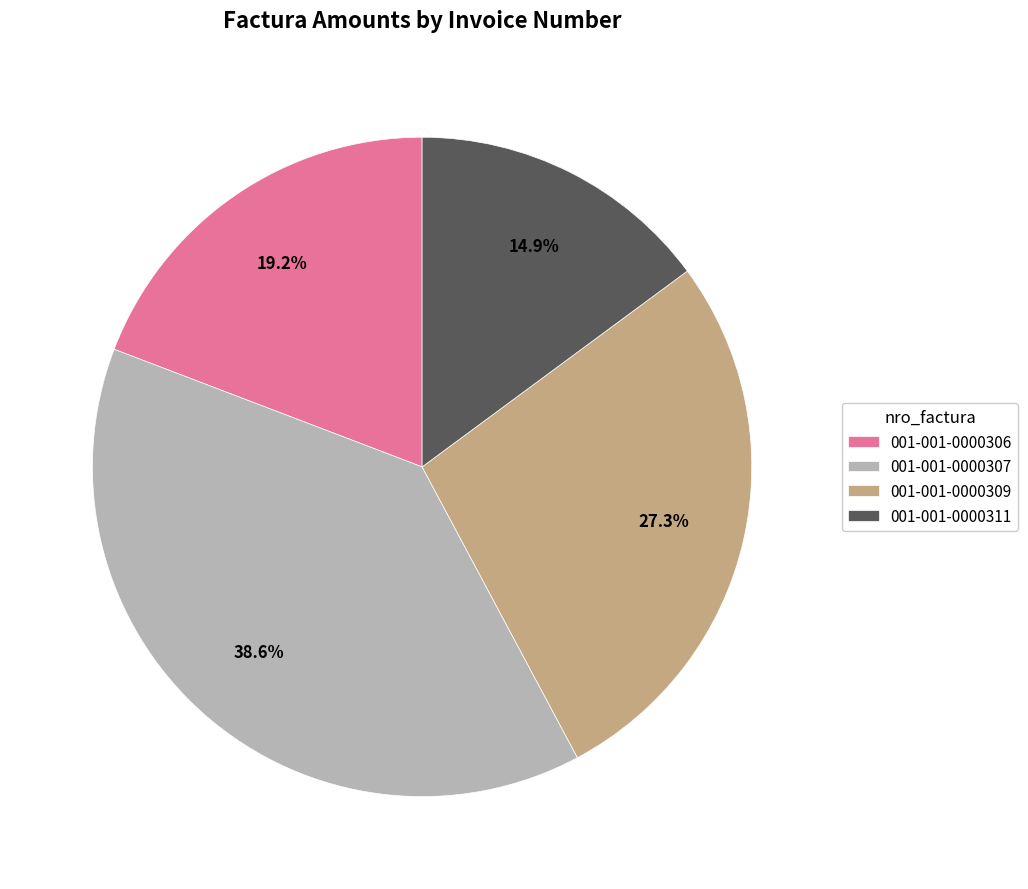

To the nearest percent, what is the average slice percentage?

25%